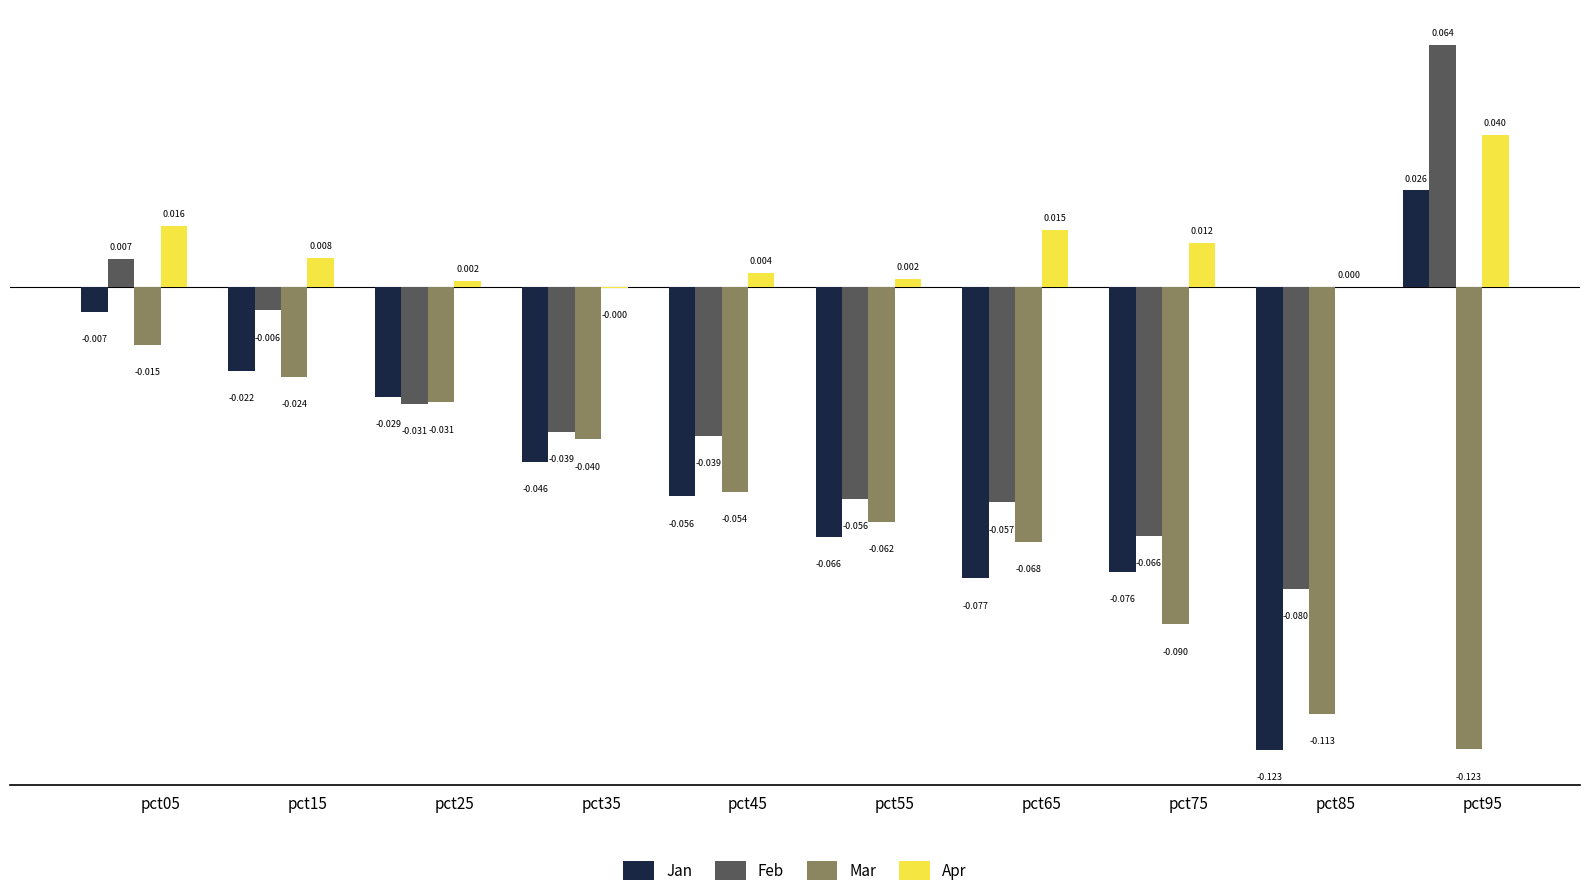

Which series has the largest range (max minus min)?

Jan